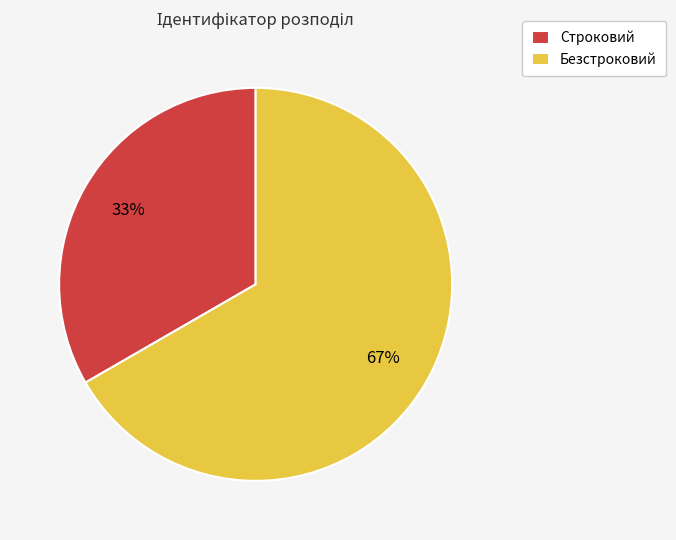

What is the majority slice?

Безстроковий